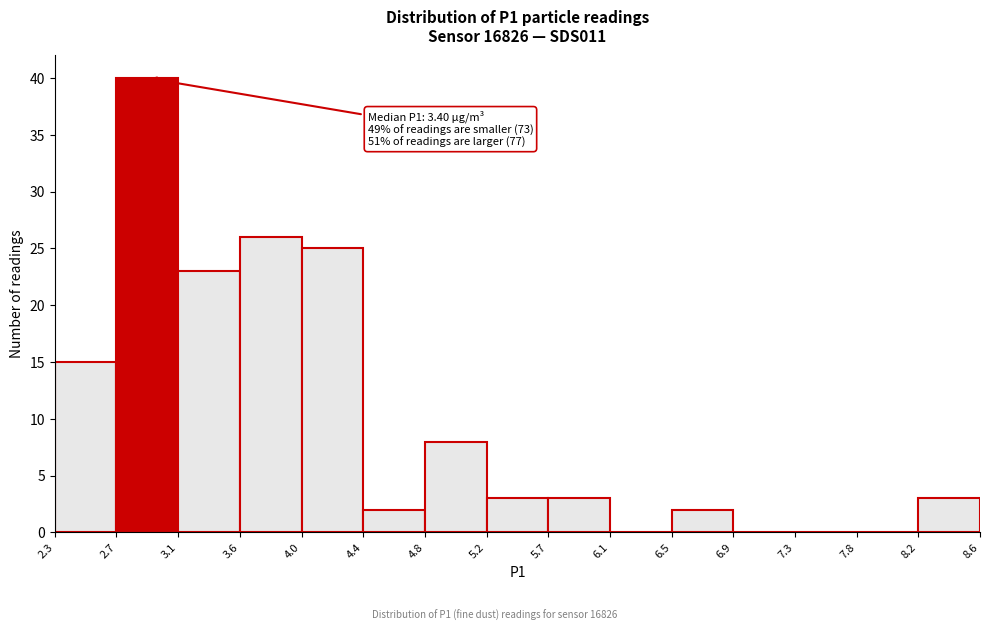

Which range on the x-axis has the tallest bar?

2.7 to 3.1